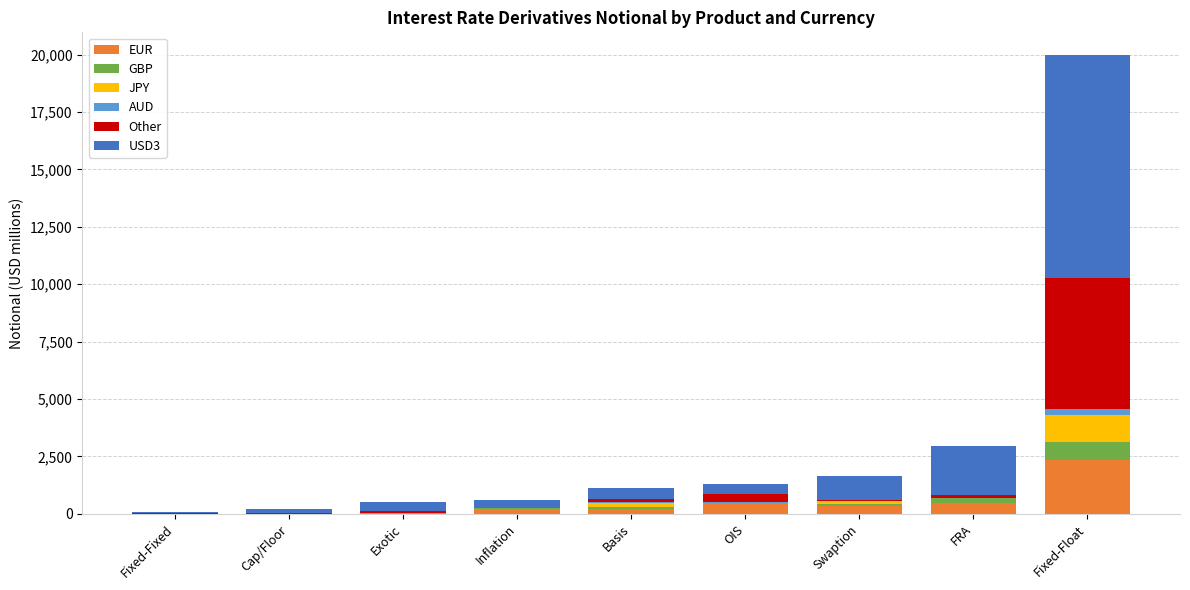

What is the sum of all EUR values?

4038